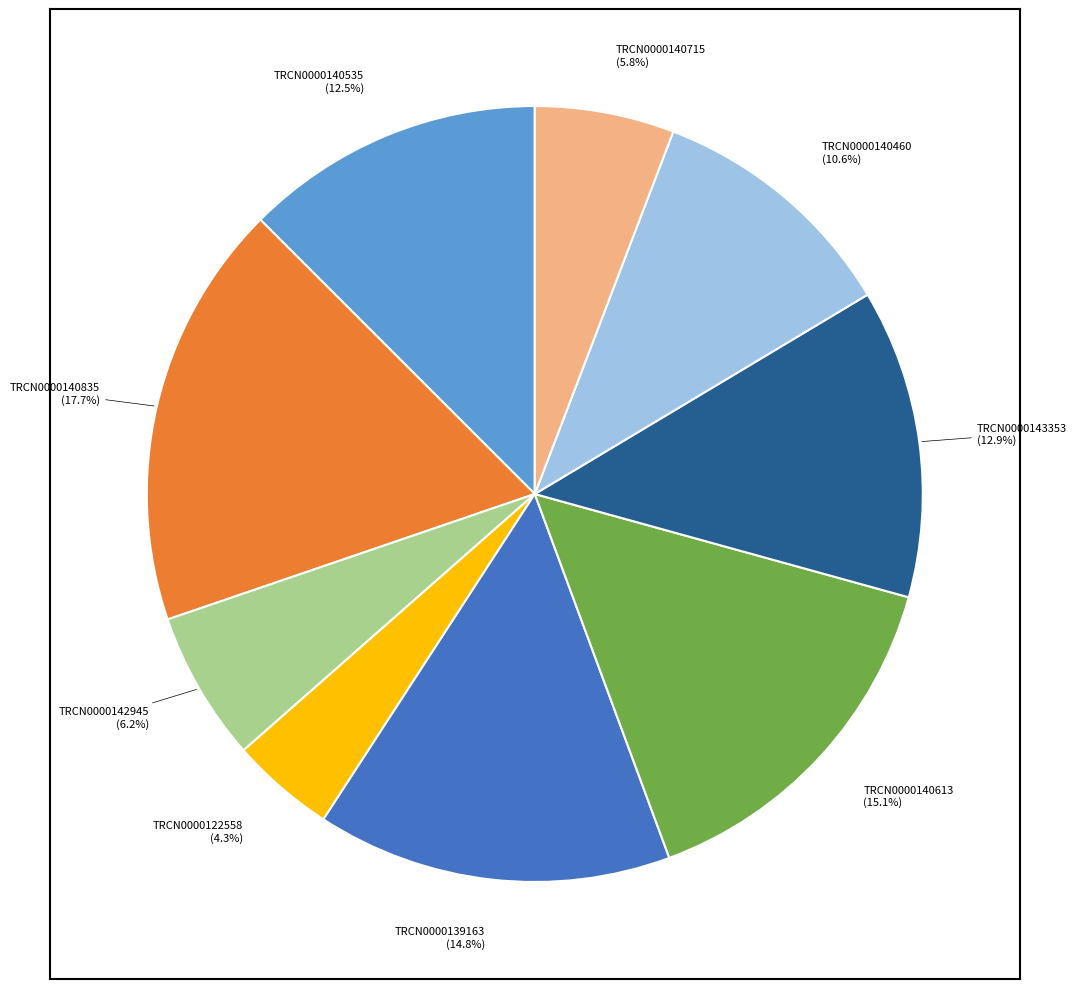

Do TRCN0000140835 and TRCN0000140460 together represent more than half of the pie?

No